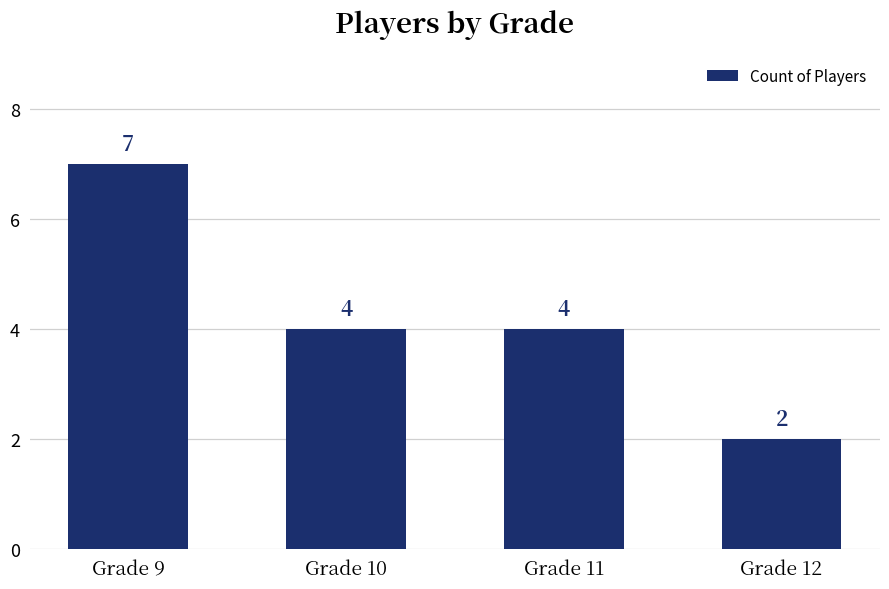

Reading left to right, extract all data points from this chart.

7	4	4	2